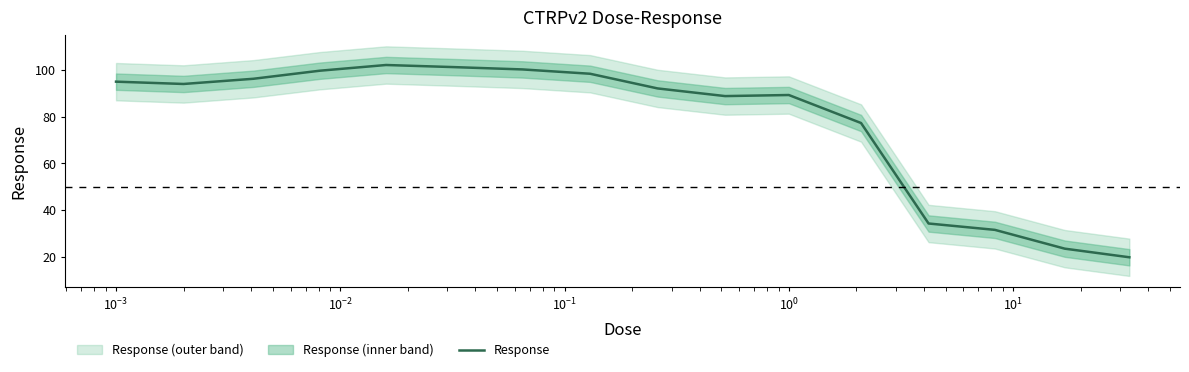

What is the lowest value of the Response series?

19.8